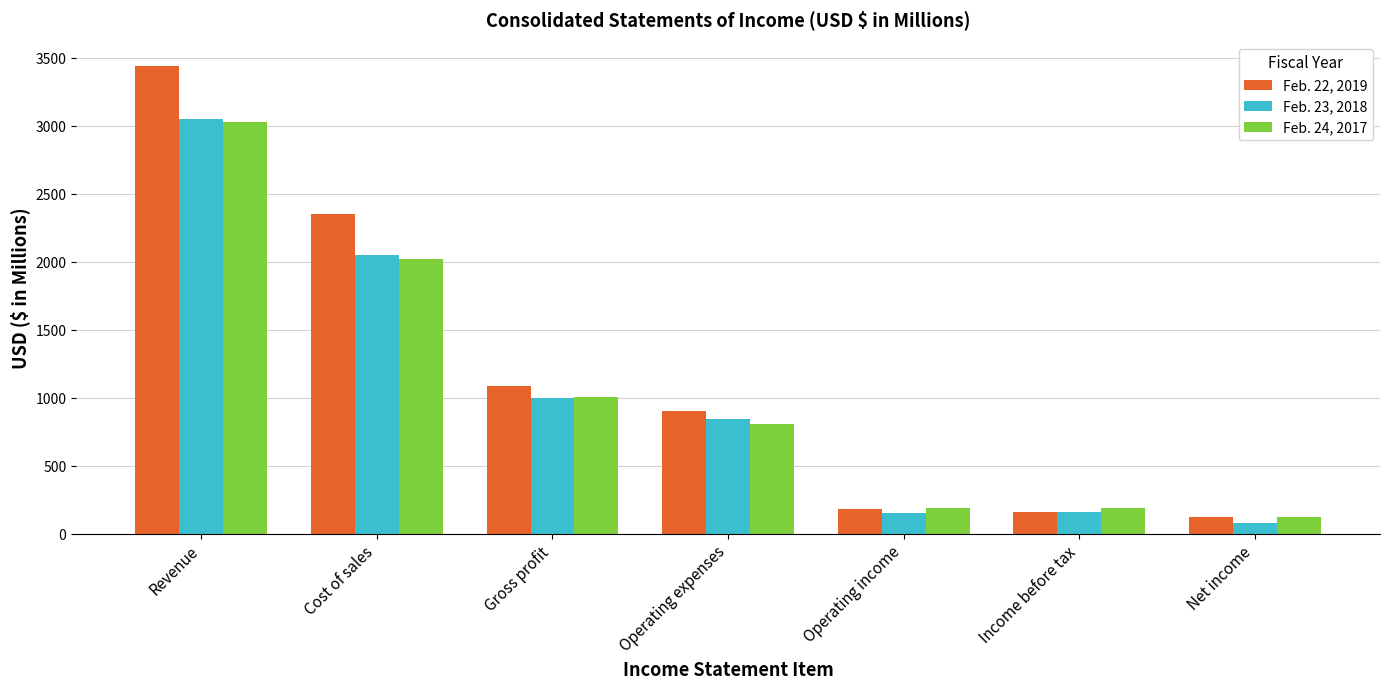

At which category does the chart reach its minimum across all series?

Net income